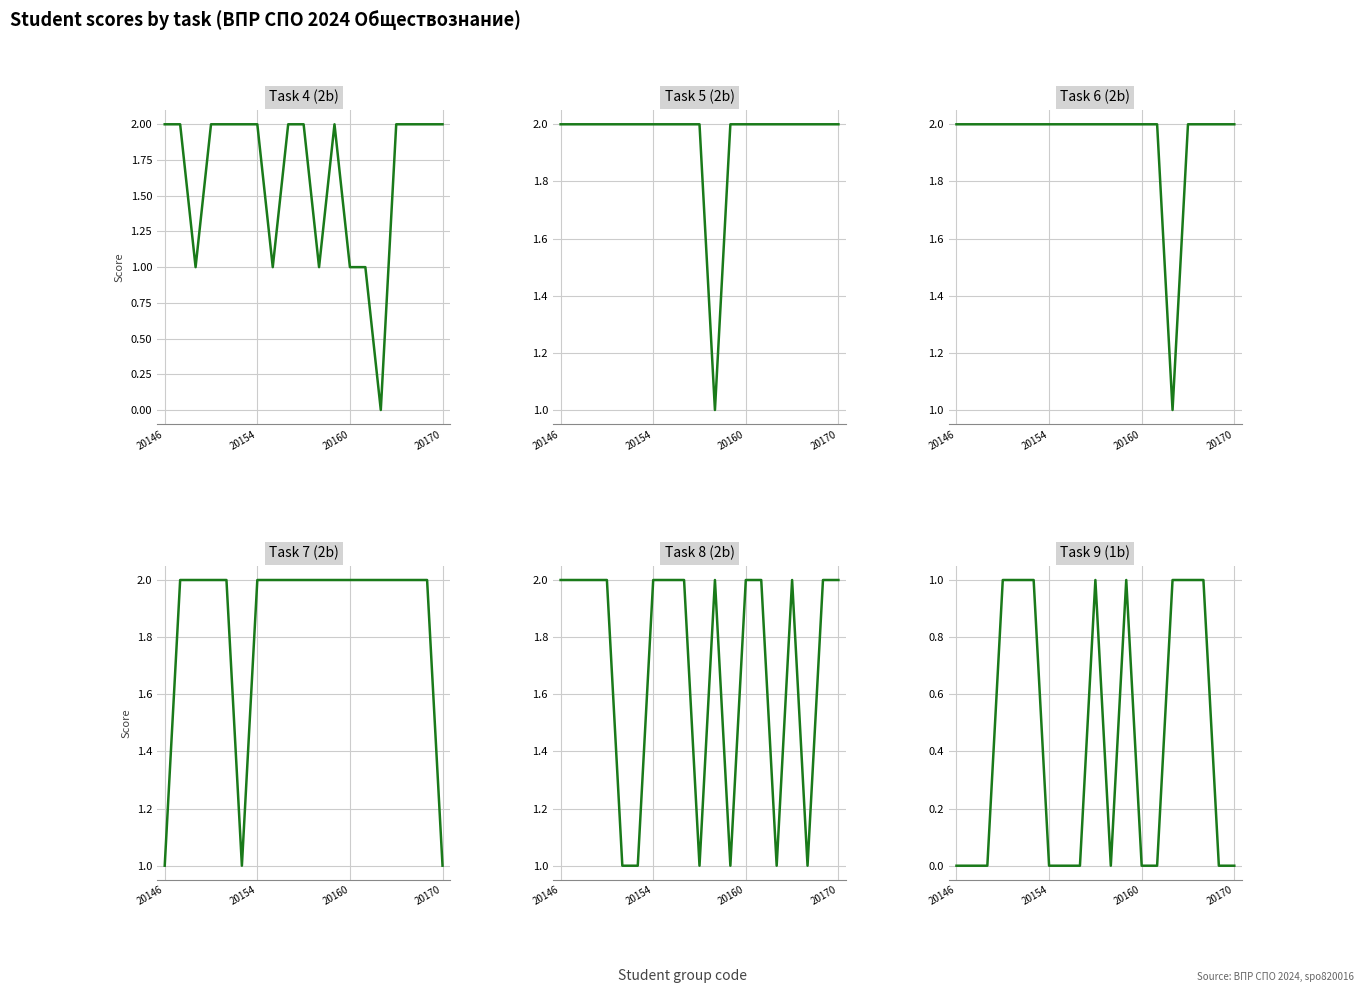

At how many categories does at least one series exceed 0?

19